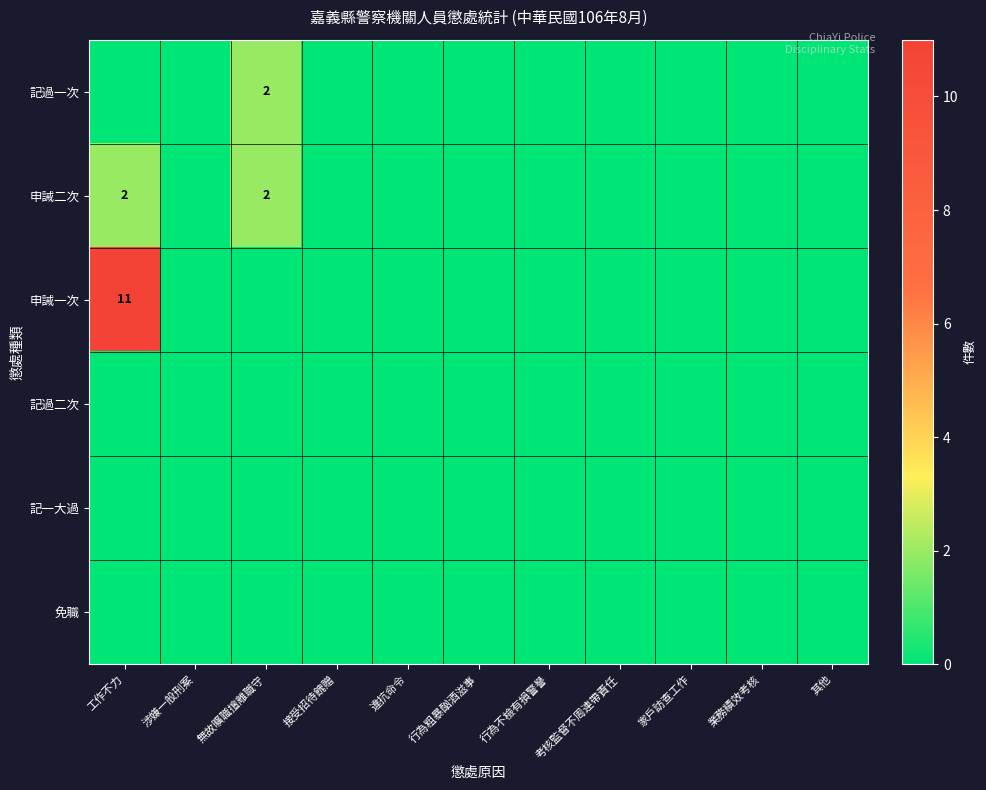

The value of 申誡二次 at 業務績效考核 is -1. True or false?

False